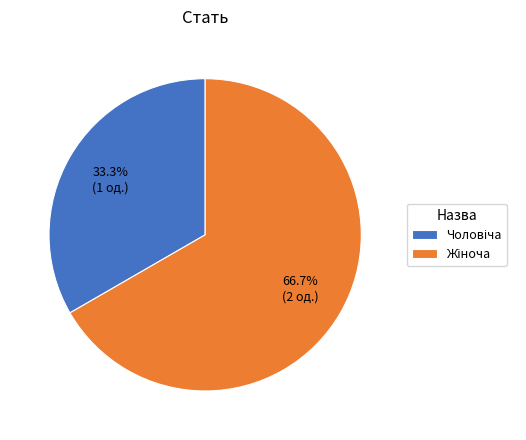

Is there any slice that represents more than half of the pie?

Yes